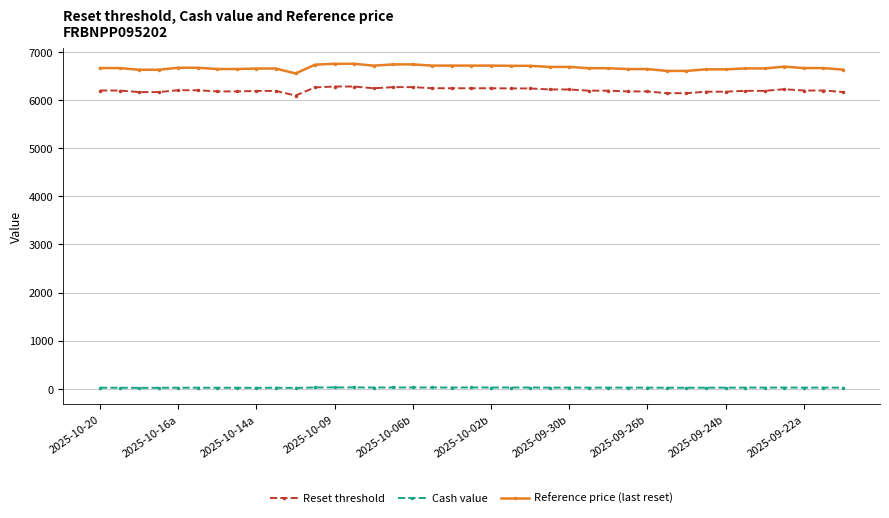

What is the value of the Reset threshold point at the 12th from the left?

6263.0